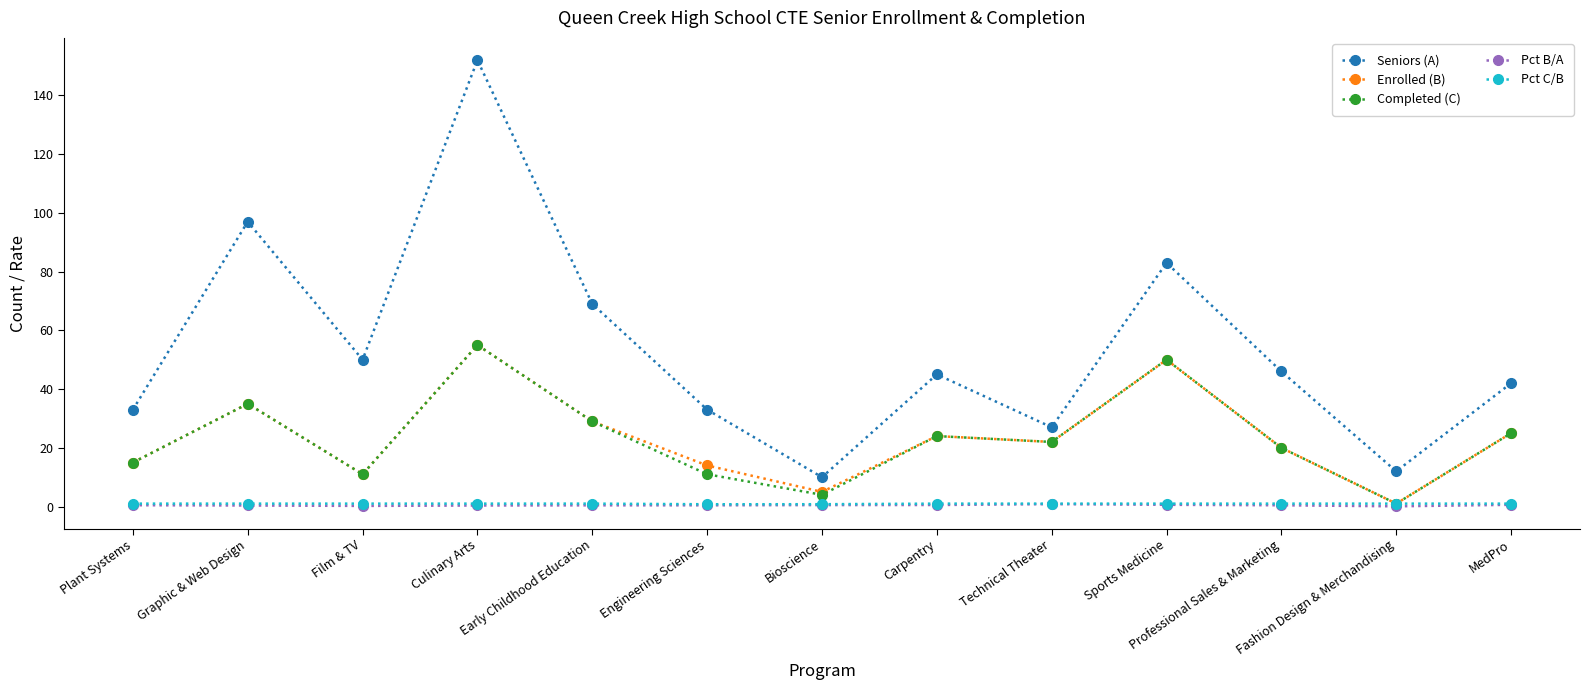

At which category does Enrolled (B) reach its first local valley?

Film & TV